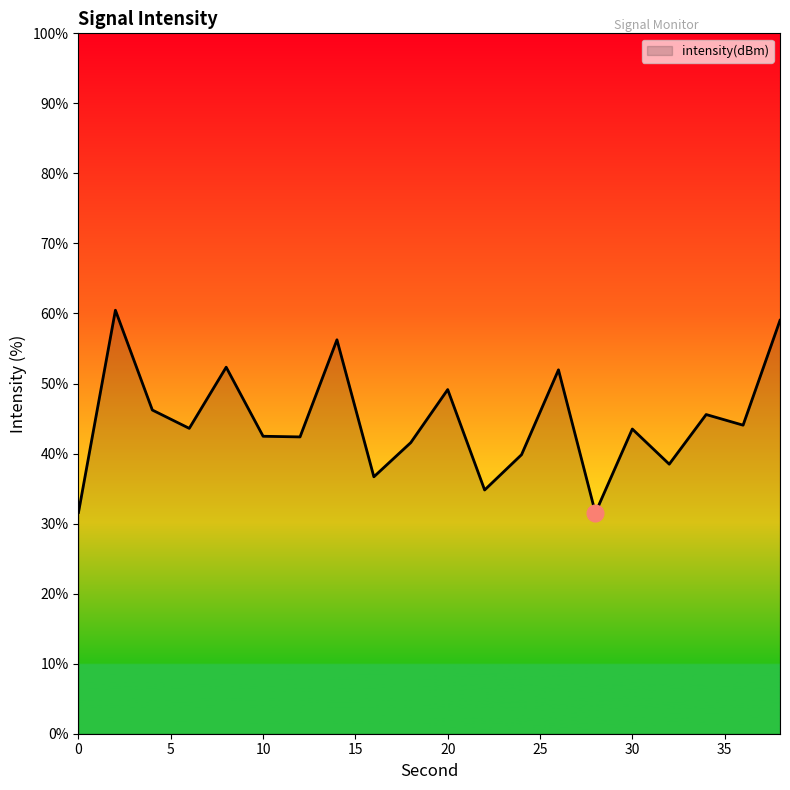

What is the difference between the maximum and minimum values?

28.9